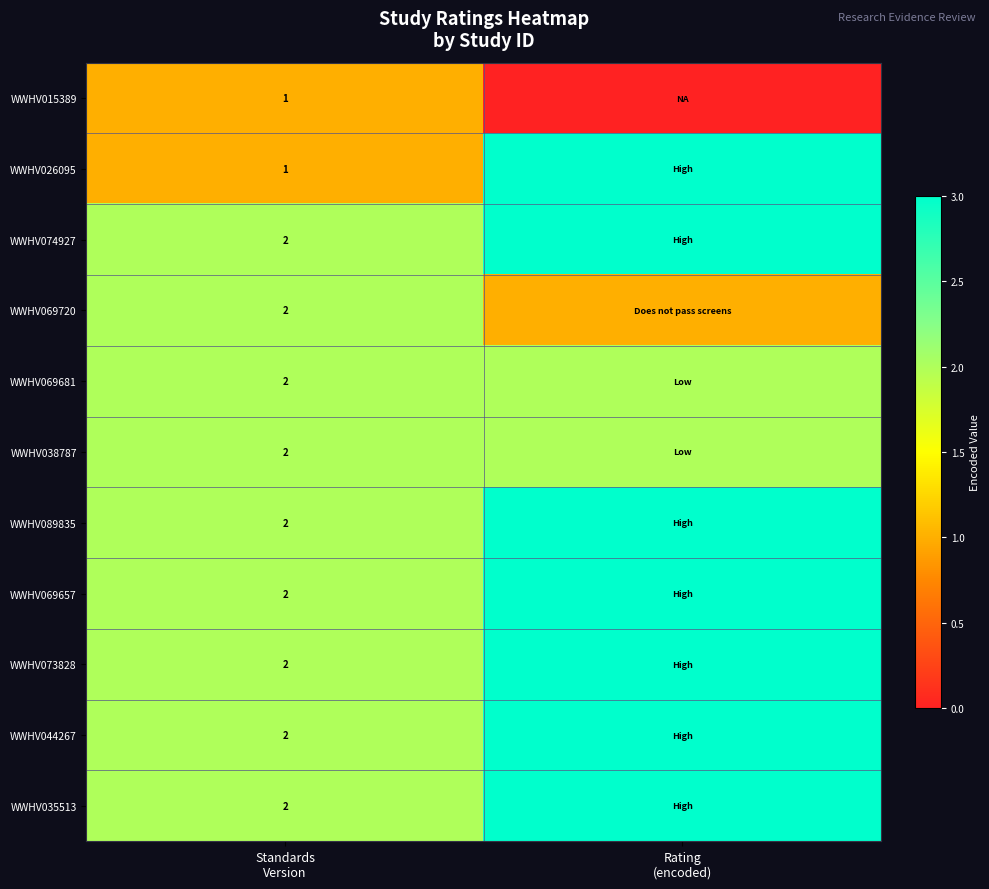

What is the difference between the highest and lowest values at Rating
(encoded)?

3